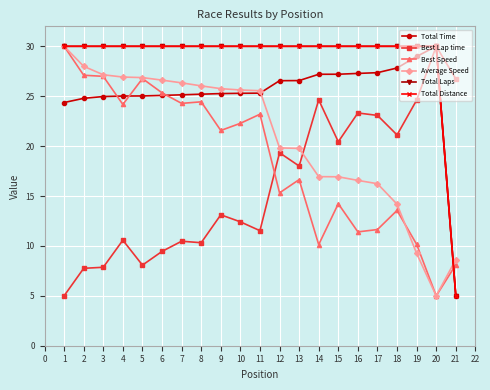

Is this an area chart (filled region under the line)?

No